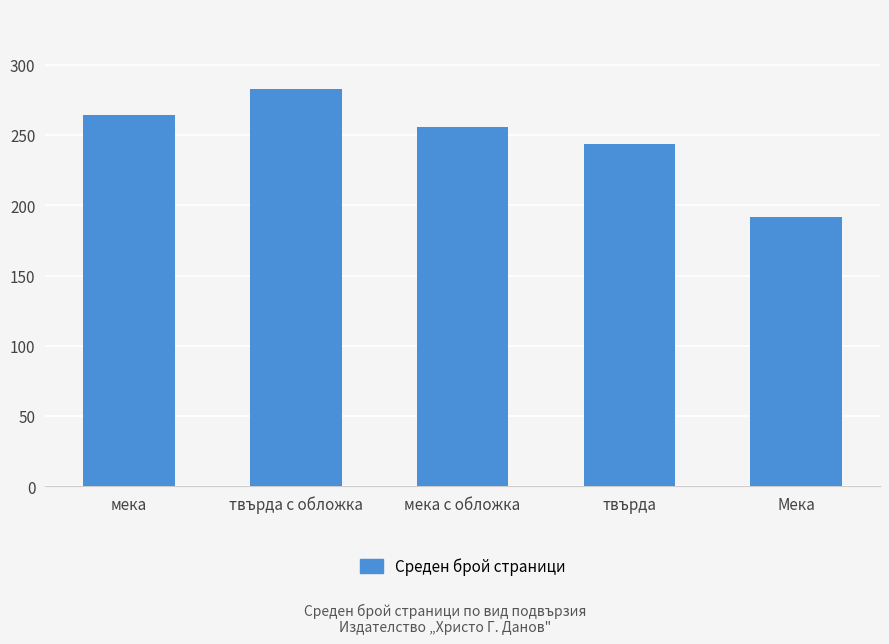

What is the value of the 3rd bar from the left?

256